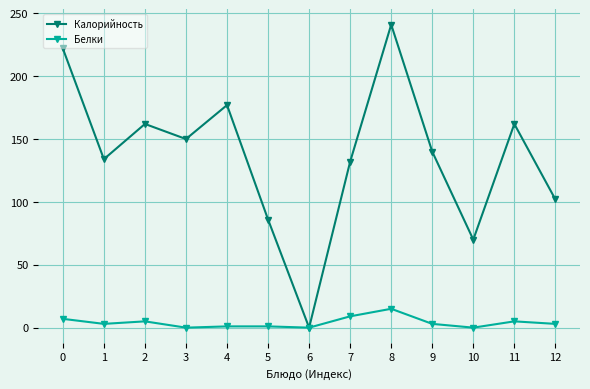

Where is the first local minimum for Калорийность?

1